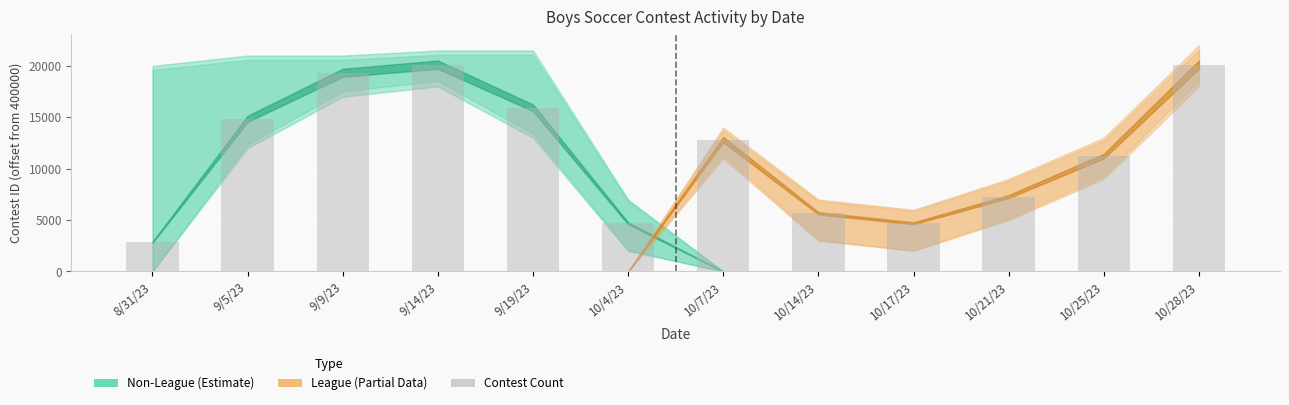

What is the label of the 1st bar from the left?

8/31/23